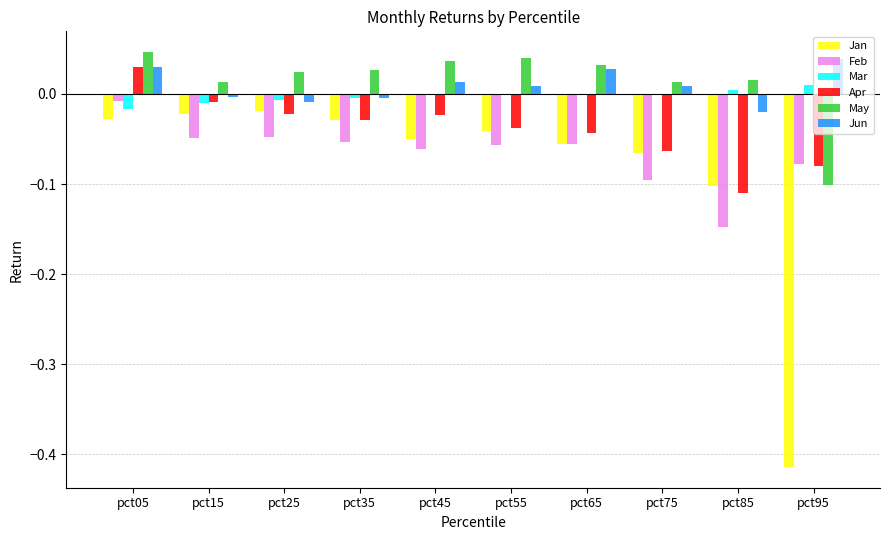

At which category is the sum across all series the highest?

pct05